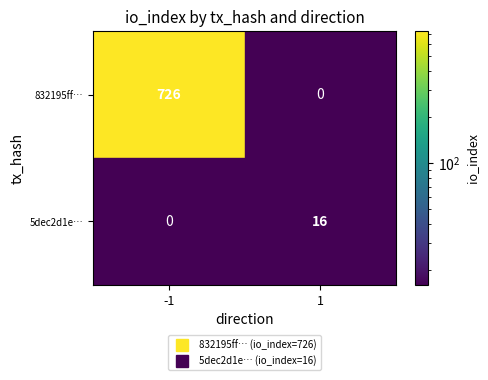

List the labels in order of 5dec2d1e… value, largest first.

-1, 1